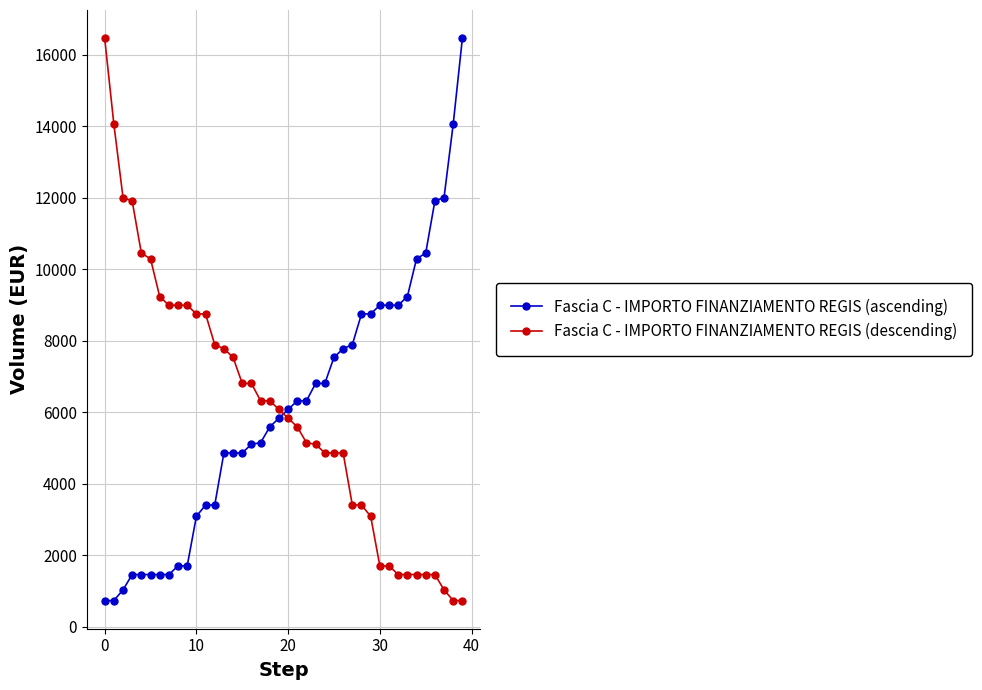

What is the difference between the maximum and minimum values in the Fascia C - IMPORTO FINANZIAMENTO REGIS (descending) series?

15735